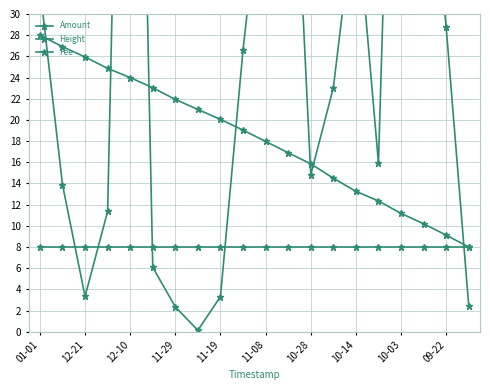

How many data points in Amount are less than 23?

10